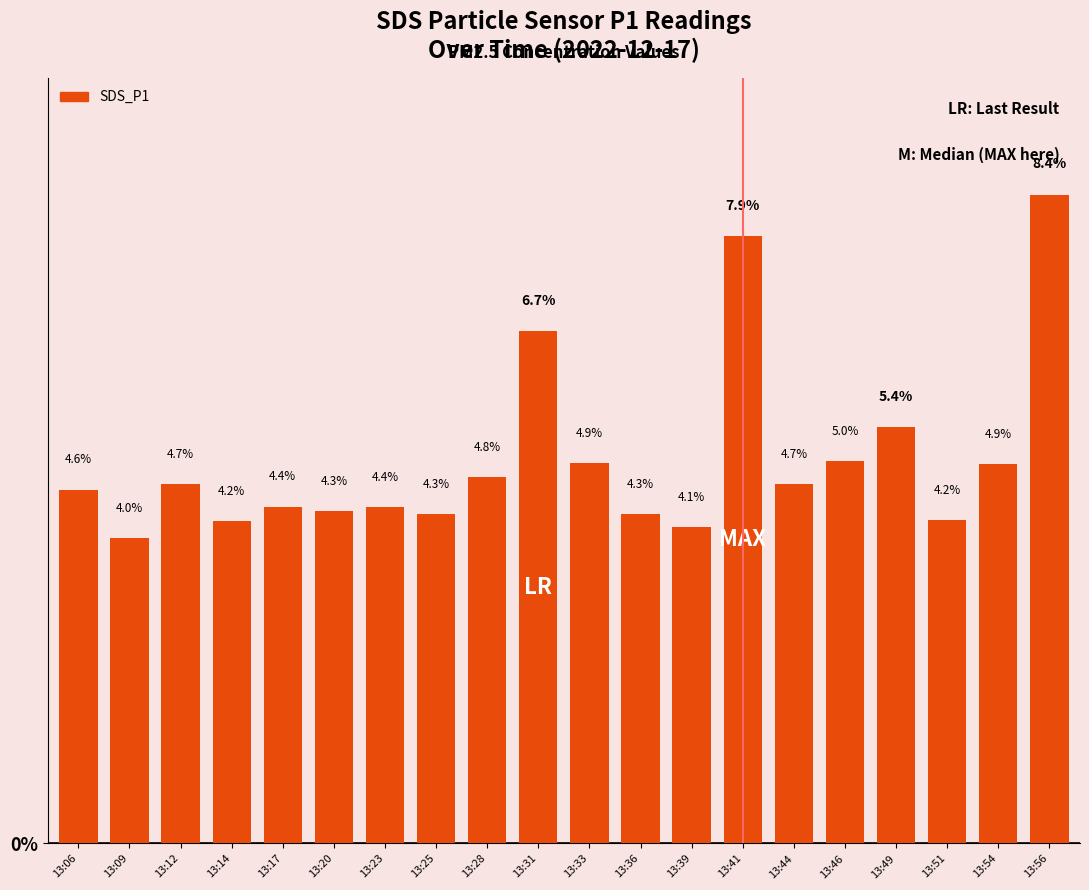

What is the sum of the values at 13:25 and 13:54?

9.2